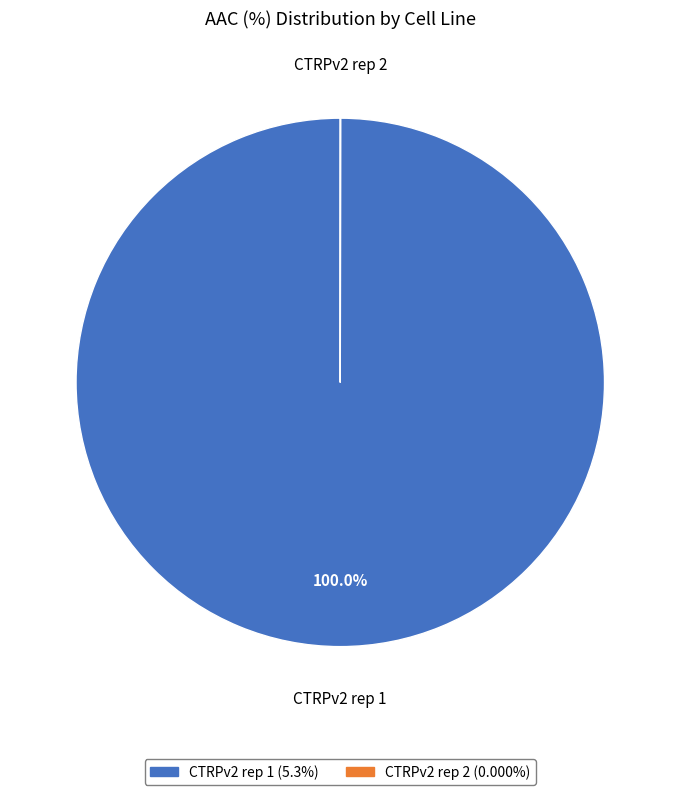

To the nearest percent, what is the difference between the largest and smallest slice percentages?

100%